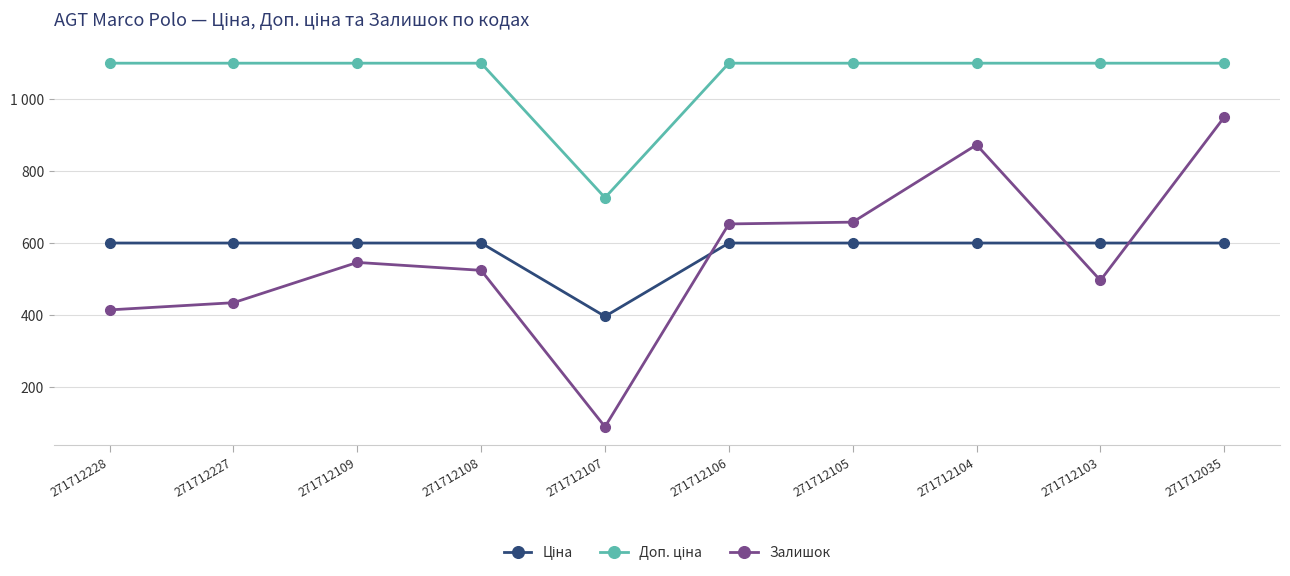

Reading right to left, extract all data points from this chart.

Ціна: 271712035=599.9	271712103=599.9	271712104=599.9	271712105=599.9	271712106=599.9	271712107=395.9	271712108=599.9	271712109=599.9	271712227=599.9	271712228=599.9
Доп. ціна: 271712035=1100.0	271712103=1100.0	271712104=1100.0	271712105=1100.0	271712106=1100.0	271712107=726.0	271712108=1100.0	271712109=1100.0	271712227=1100.0	271712228=1100.0
Залишок: 271712035=950.0	271712103=496.0	271712104=873.0	271712105=658.0	271712106=653.0	271712107=89.0	271712108=524.0	271712109=546.0	271712227=434.0	271712228=414.0